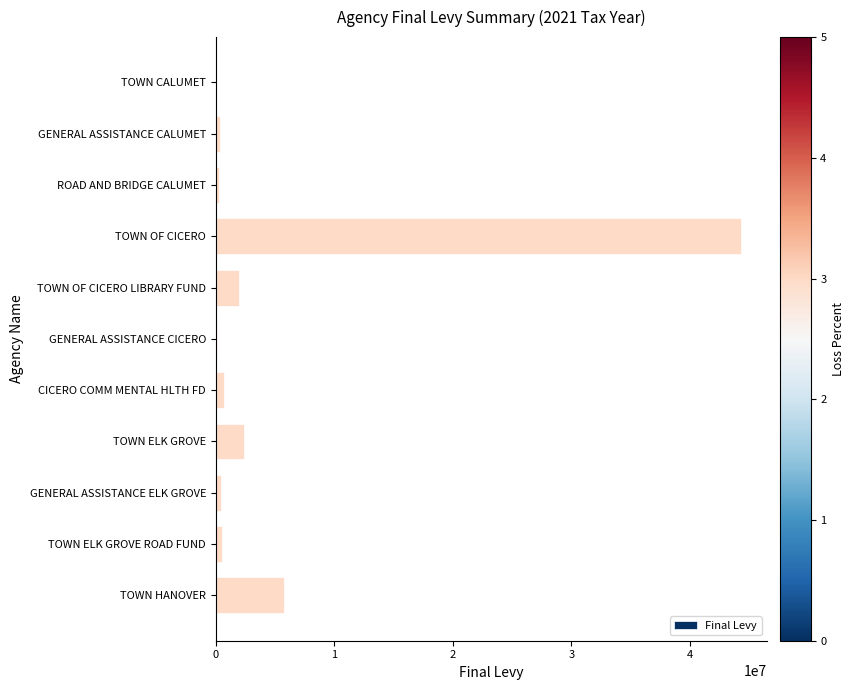

Are the bars grouped side by side (vs. stacked)?

No